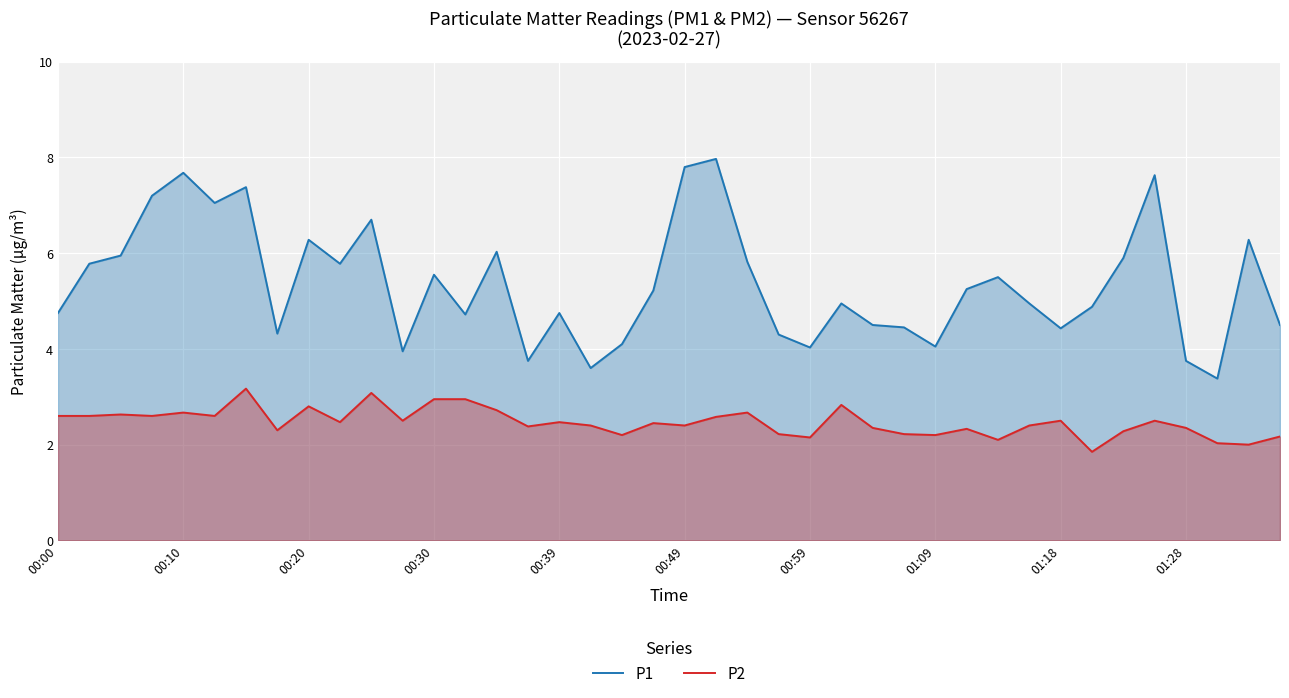

True or false: P2 and P1 cross at least once.

False